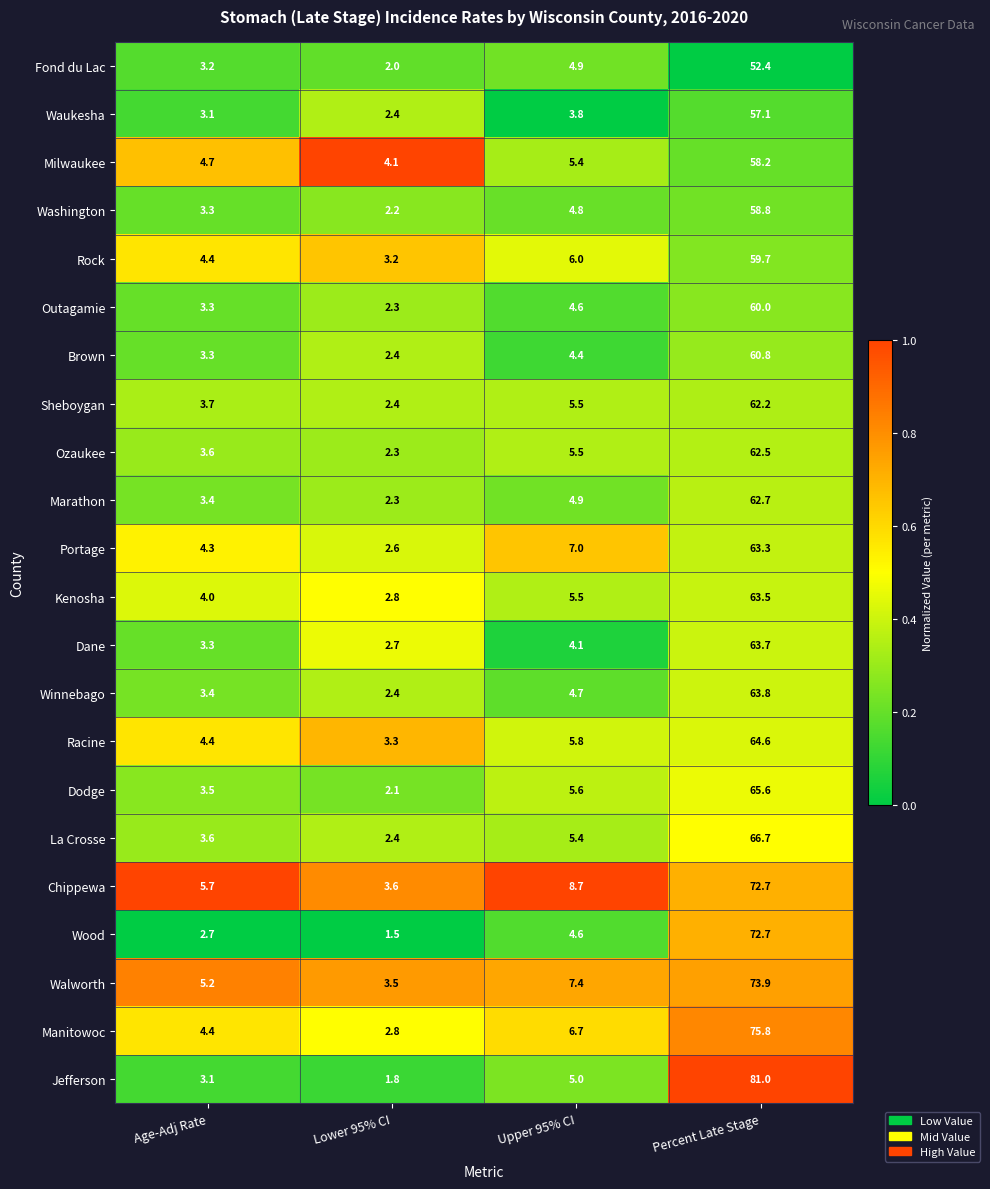

Between Age-Adj Rate and Percent Late Stage, which series saw the biggest shift?

Jefferson